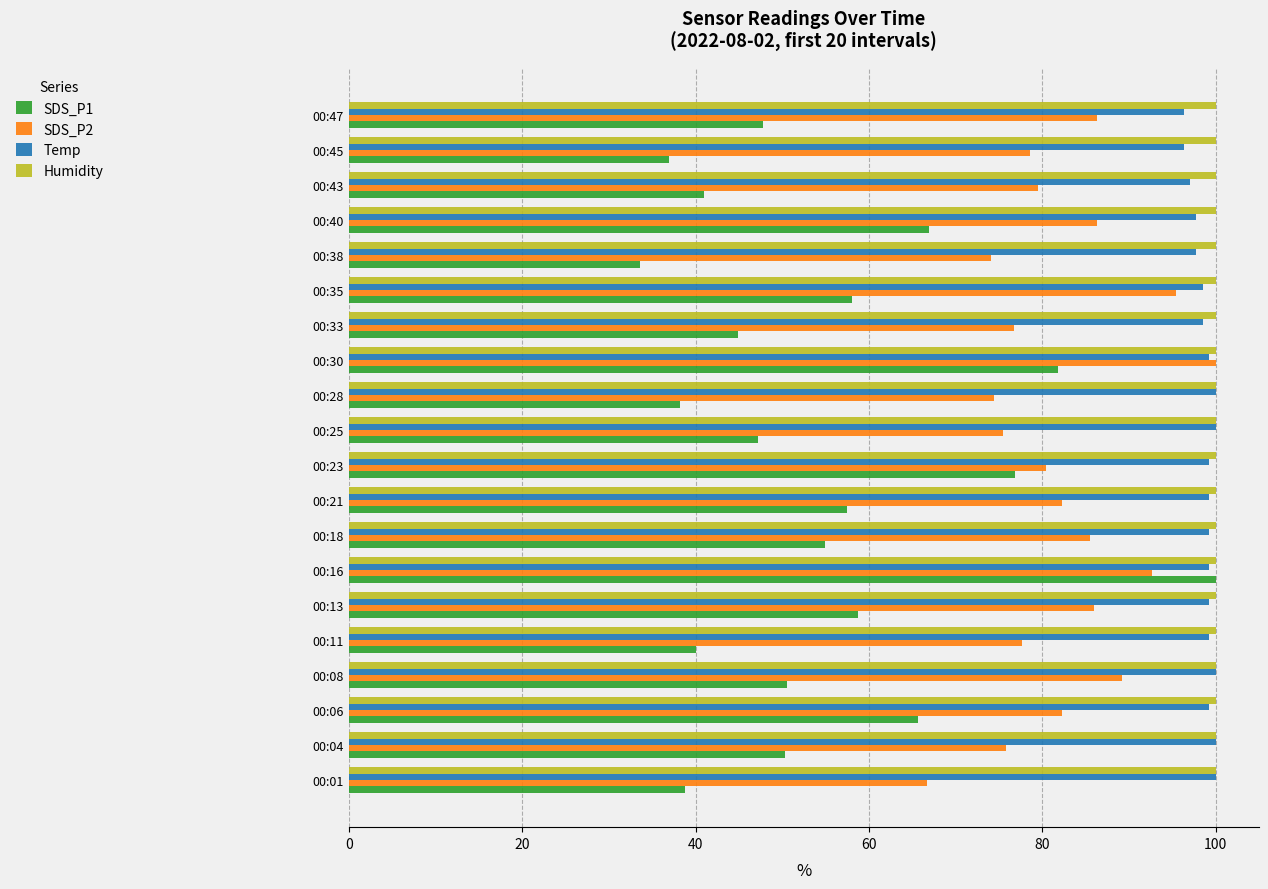

Is it true that Temp equals 166.8 at 00:08?

False